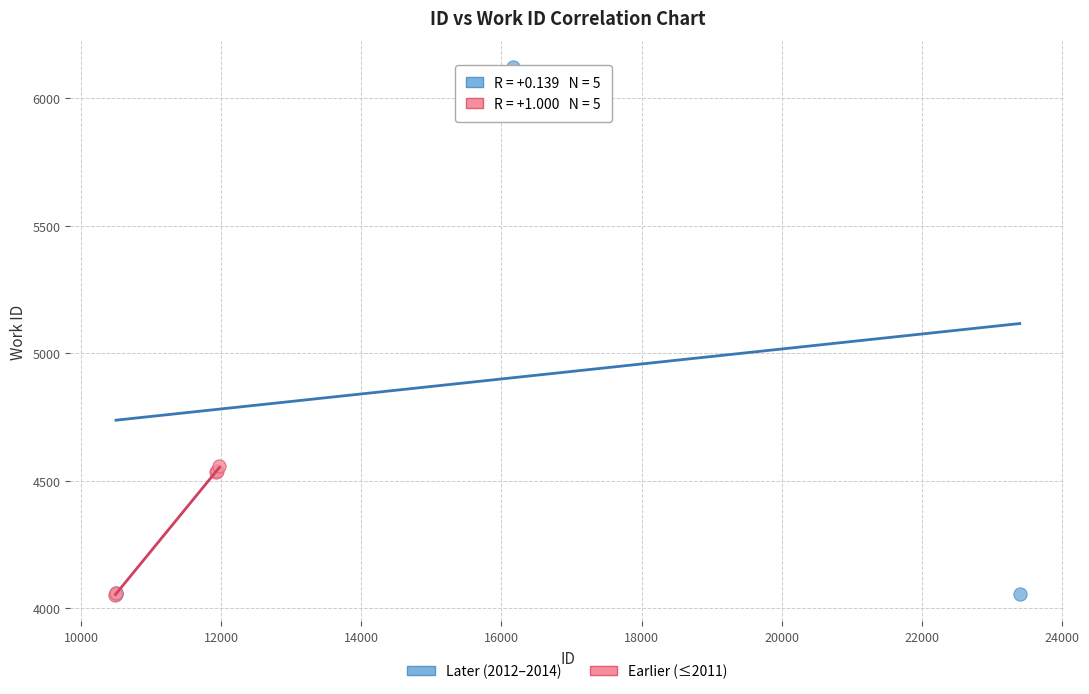

Which series has the widest spread of Y values?

Later (2012–2014)